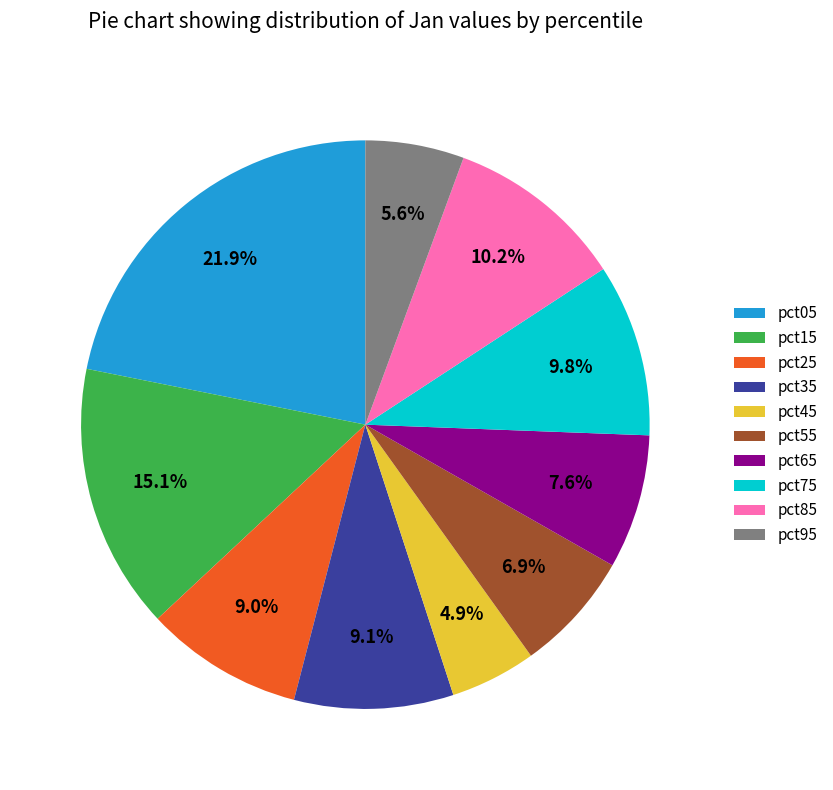

Is it true that pct05 is 36% of the pie?

False